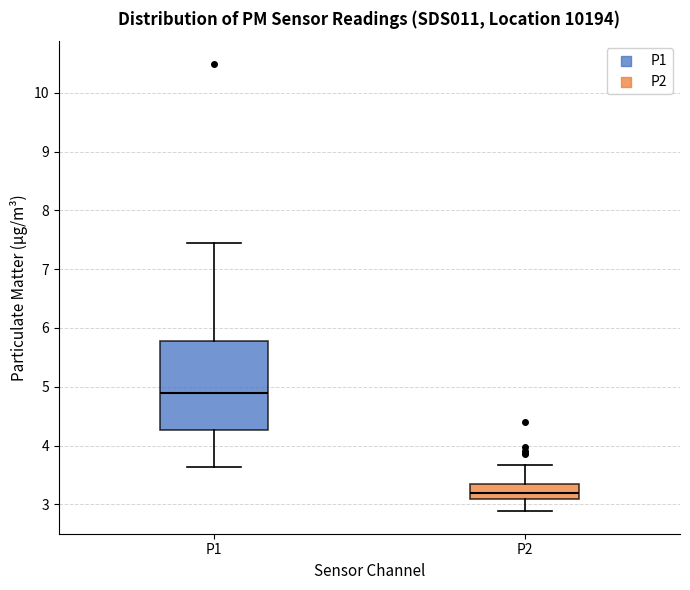

Reading left to right, read every box against the y-axis: the position of its median line, the range the box covers, and the ends of its whiskers. The values are not printed on the chart, so give them approximately, as read against the axis.

P1: median 4.9, box 4.3 to 5.8, whiskers 3.6 to 7.5
P2: median 3.2, box 3.1 to 3.4, whiskers 2.9 to 3.7